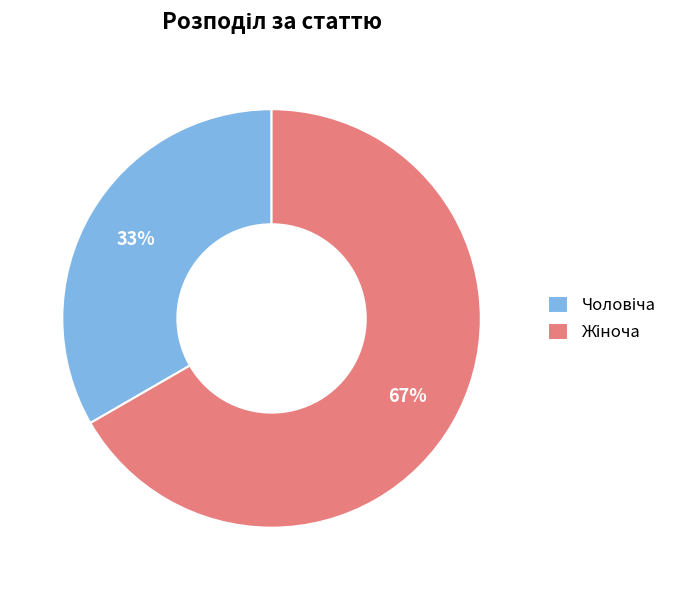

To the nearest percent, what is the average slice percentage?

50%